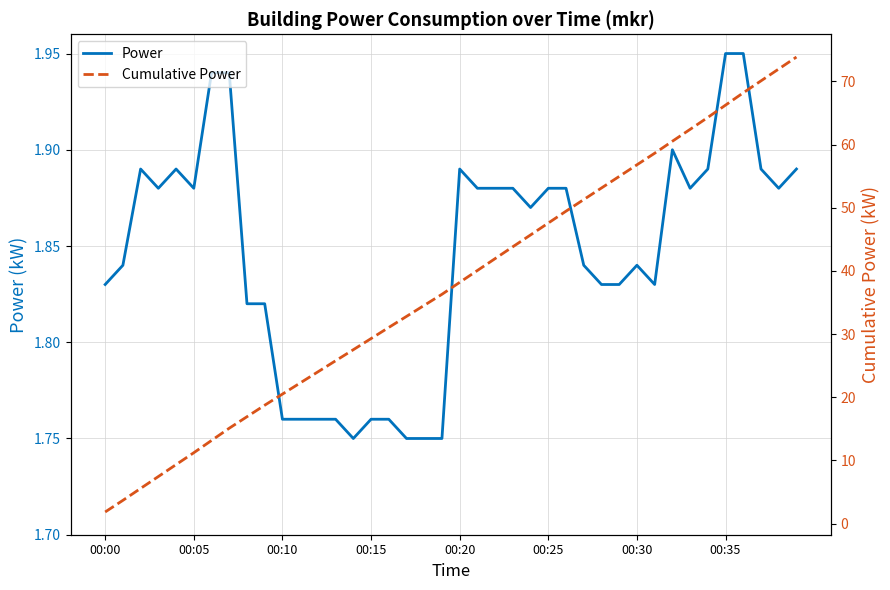

True or false: Cumulative Power and Power intersect in this chart.

False